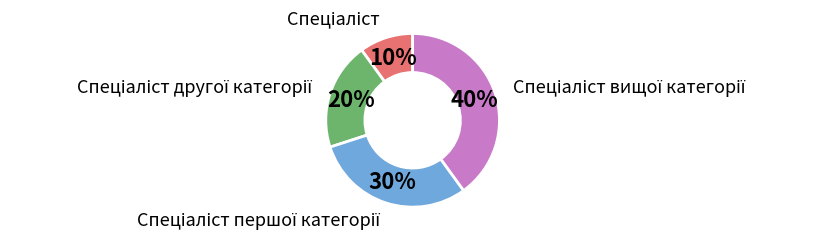

Does any single category account for the majority?

No